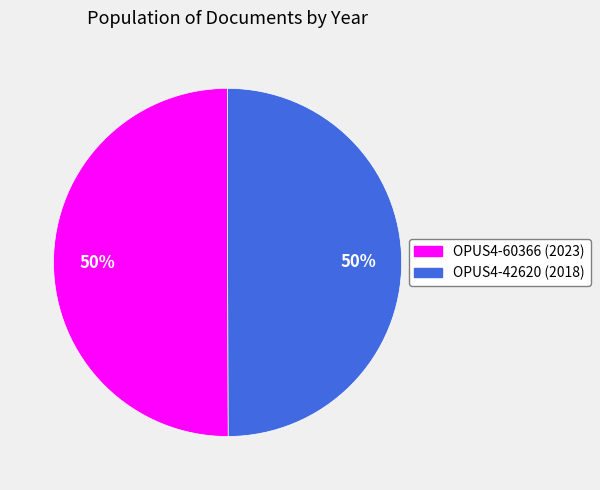

To the nearest percent, what is the combined percentage of OPUS4-60366 and OPUS4-42620?

100%